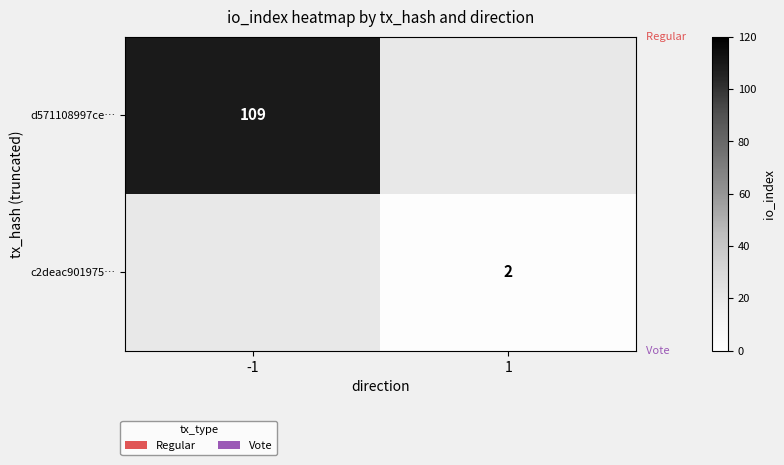

Is it true that d571108997ce… equals 176 at -1?

False